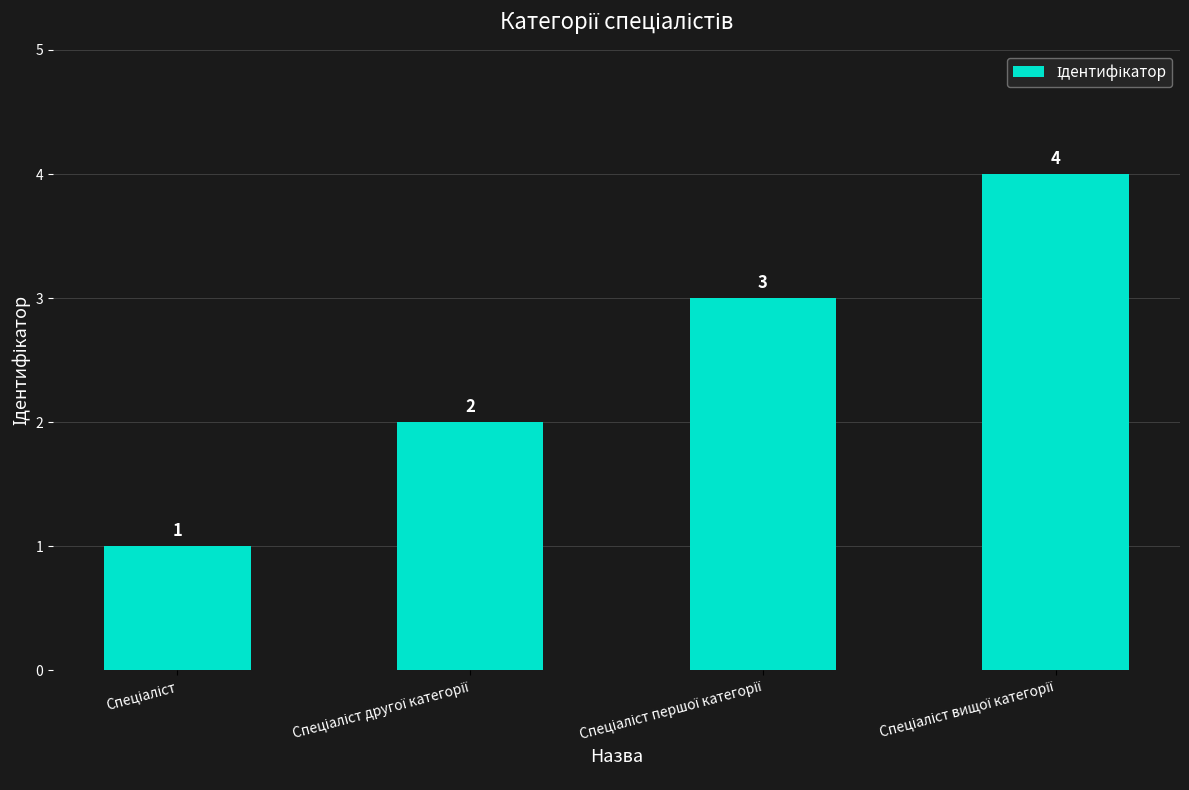

What is the greatest value displayed?

4